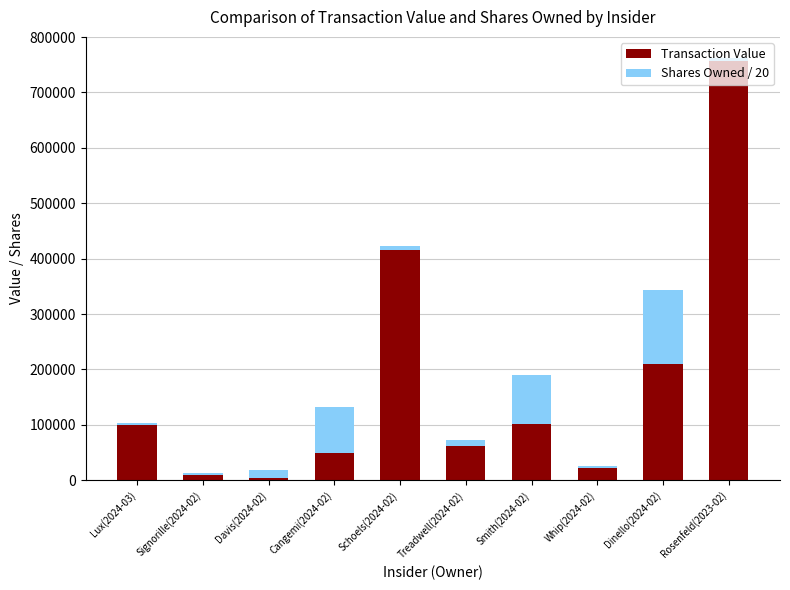

At which category is the sum across all series the highest?

Rosenfeld(2023-02)